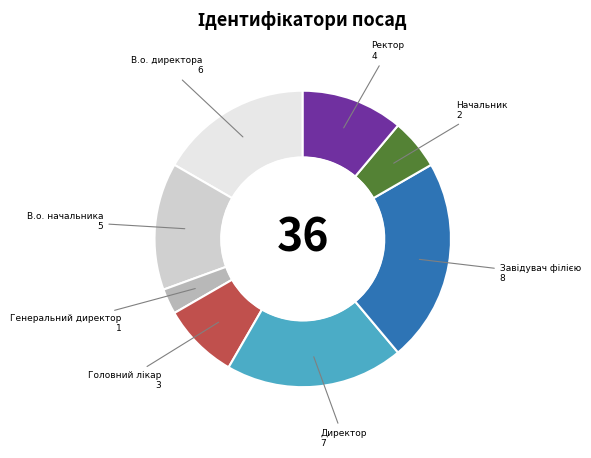

Which slice is the smallest?

Генеральний директор